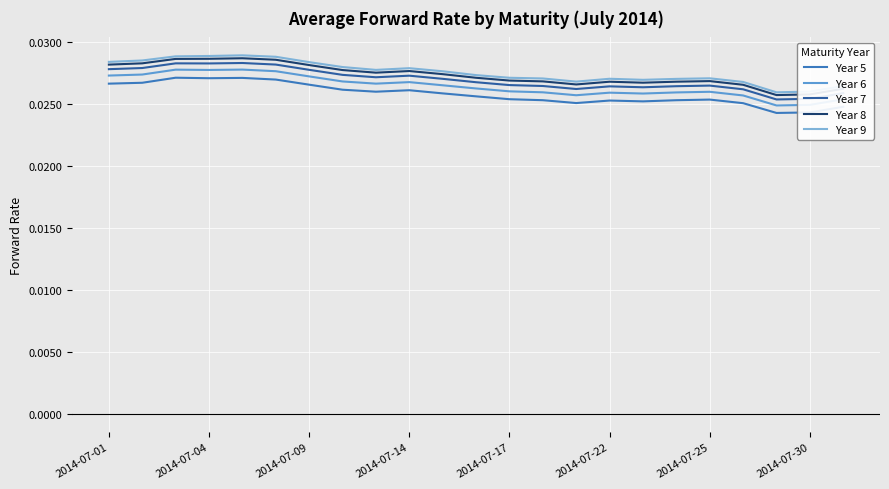

True or false: Year 6 and Year 9 cross at least once.

False